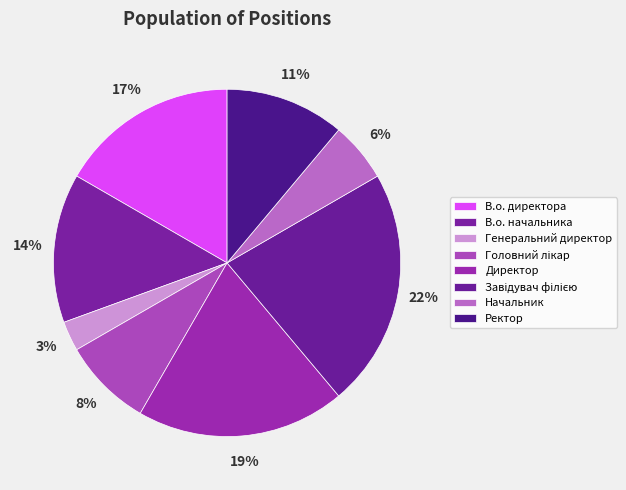

How many slices are in this pie chart?

8